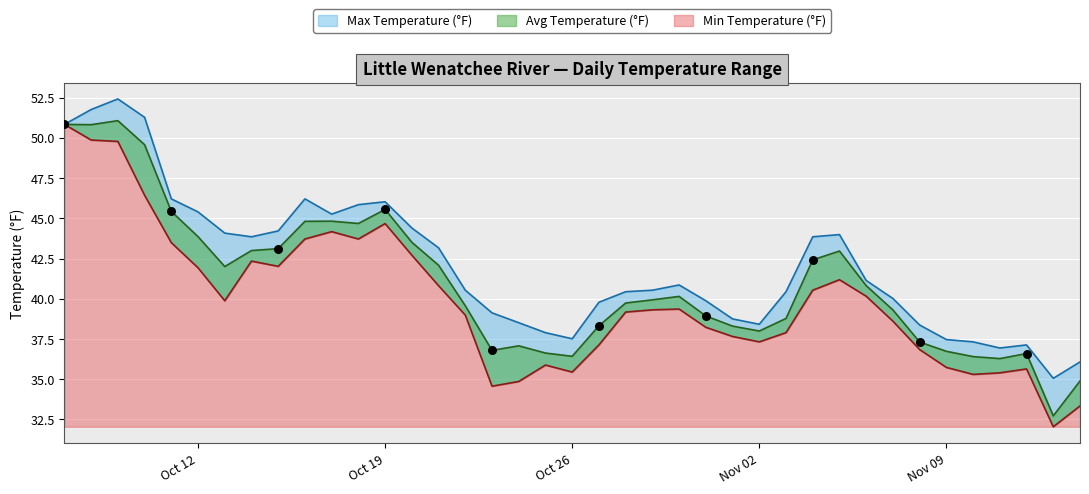

Which series has the largest Y range (max minus min)?

Min Temperature (°F)